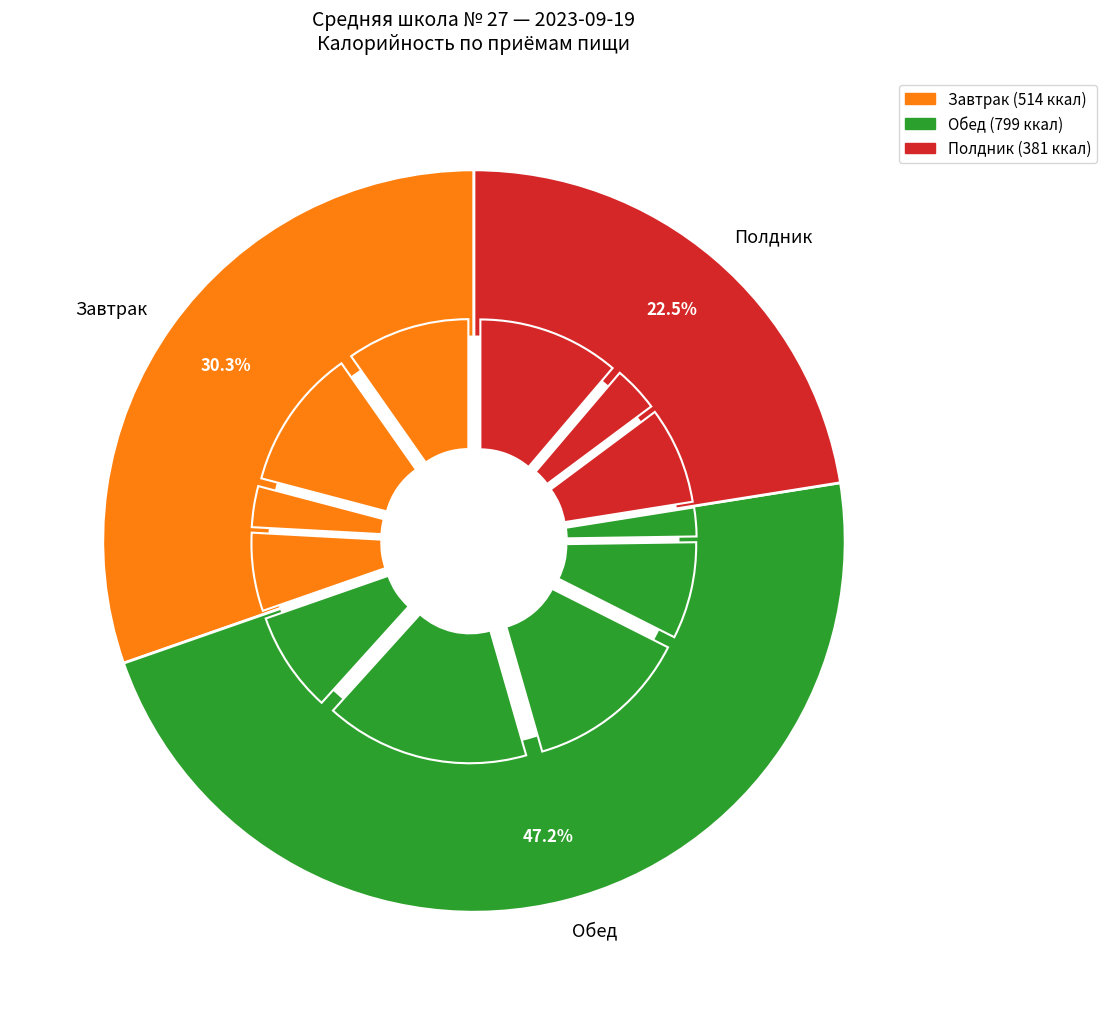

How many slices are in this pie chart?

12